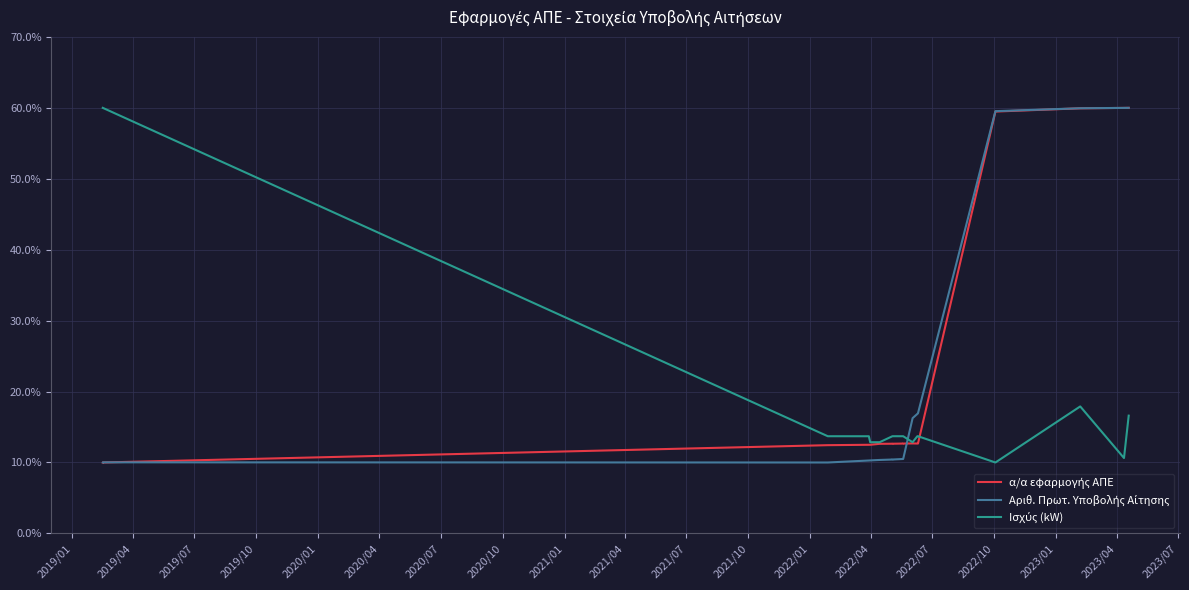

What are all the series names shown in the legend?

α/α εφαρμογής ΑΠΕ, Αριθ. Πρωτ. Υποβολής Αίτησης, Ισχύς (kW)